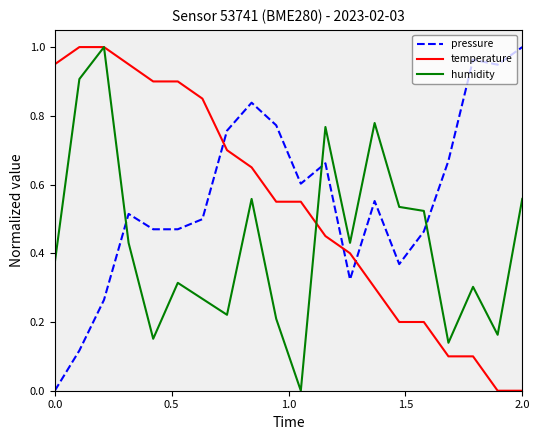

List the series in order of their overall mean, lowest first.

humidity, temperature, pressure